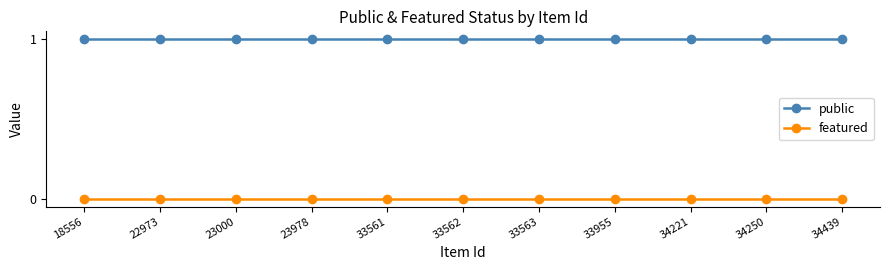

Reading right to left, transcribe all the data shown in this chart.

public: 1	1	1	1	1	1	1	1	1	1	1
featured: 0	0	0	0	0	0	0	0	0	0	0